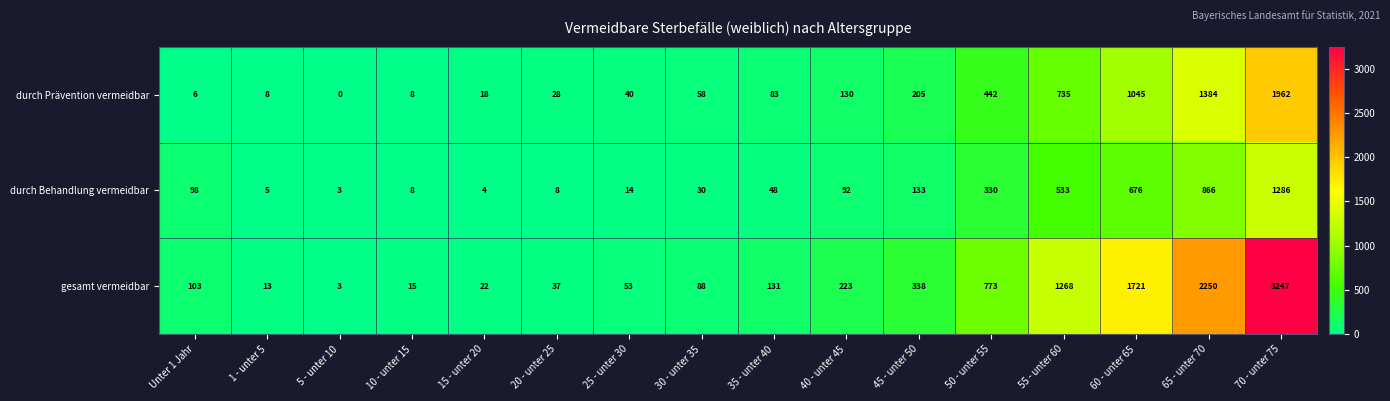

What is the difference between the highest and lowest values at 25 - unter 30?

39